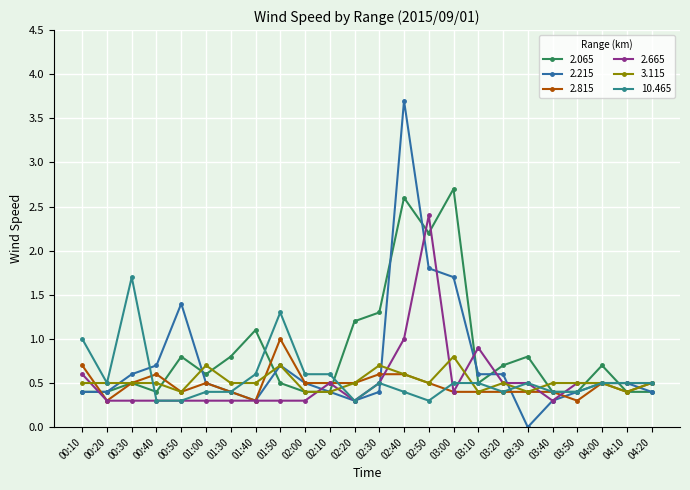

Which series changed the most between 03:10 and 03:20?

2.665